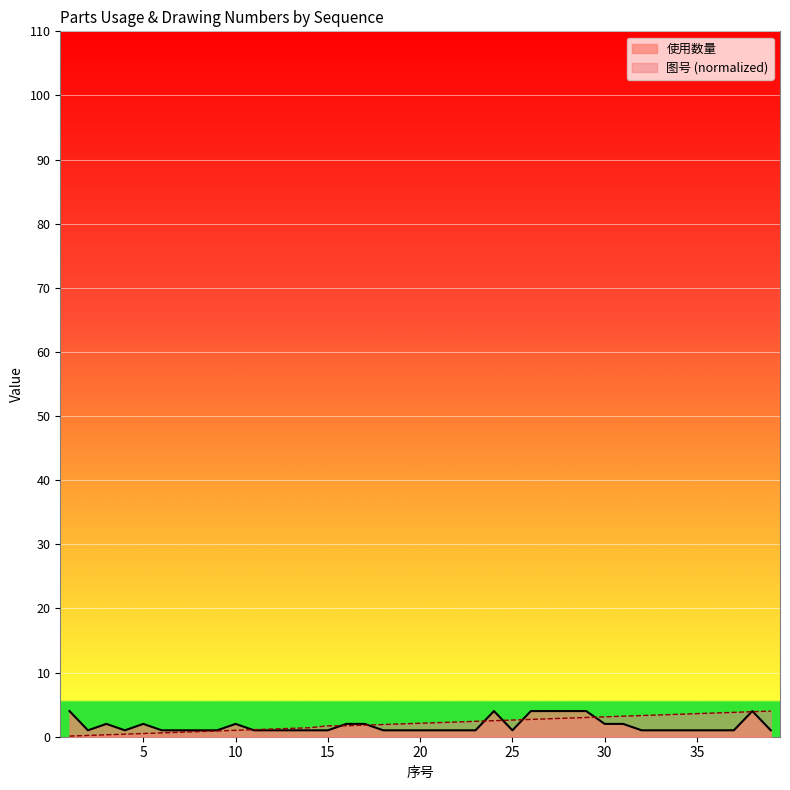

What is the value of the 图号 point at the 15th from the left?

1.7